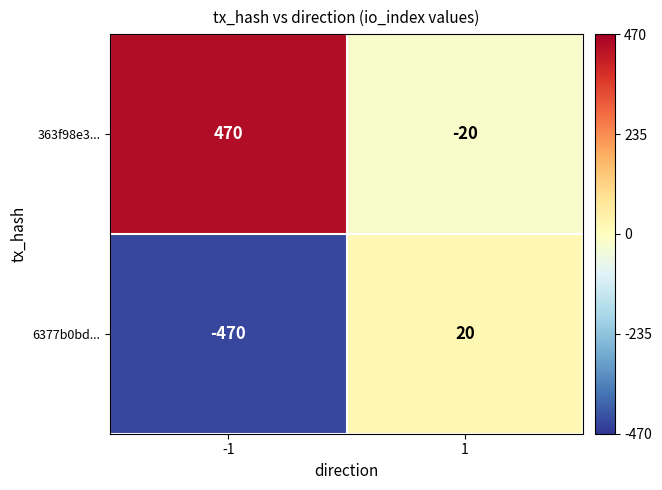

What is the smallest value displayed?

-470